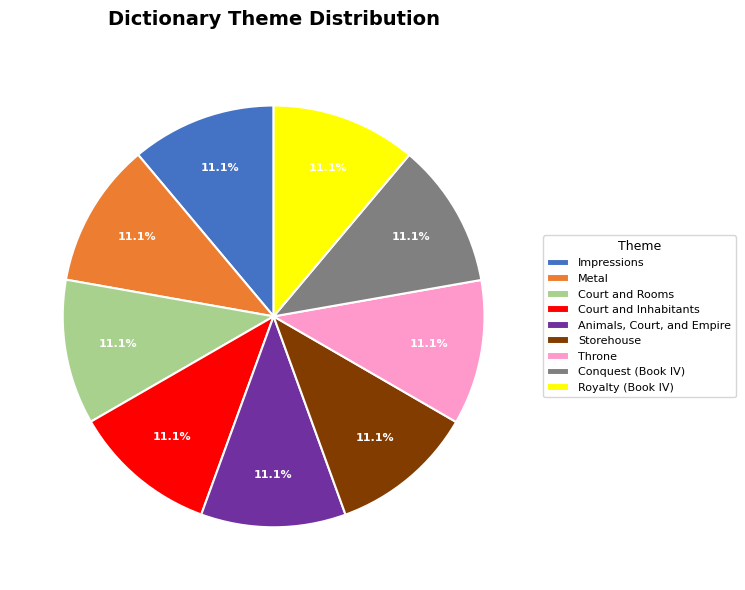

Is Metal the majority of the pie?

No